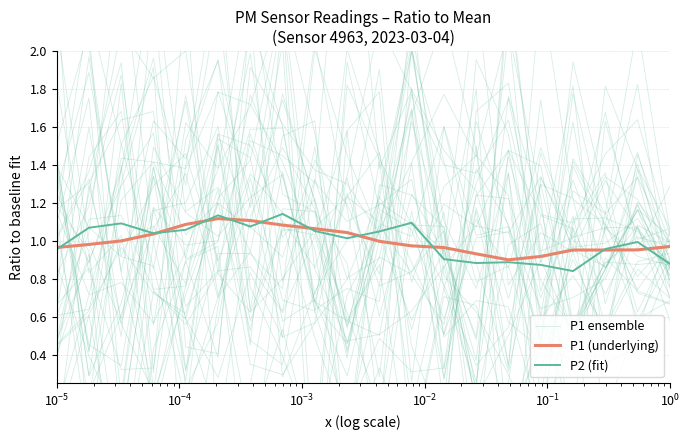

What is the difference between the highest and lowest values at $\mathdefault{10^{-4}}$?

0.4